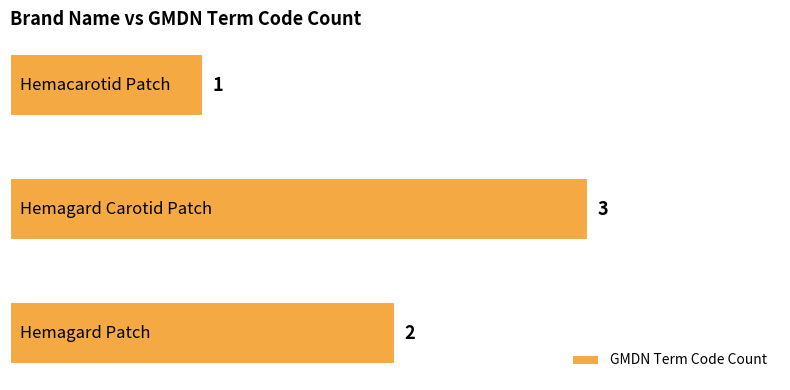

How many values are between 1 and 3?

3